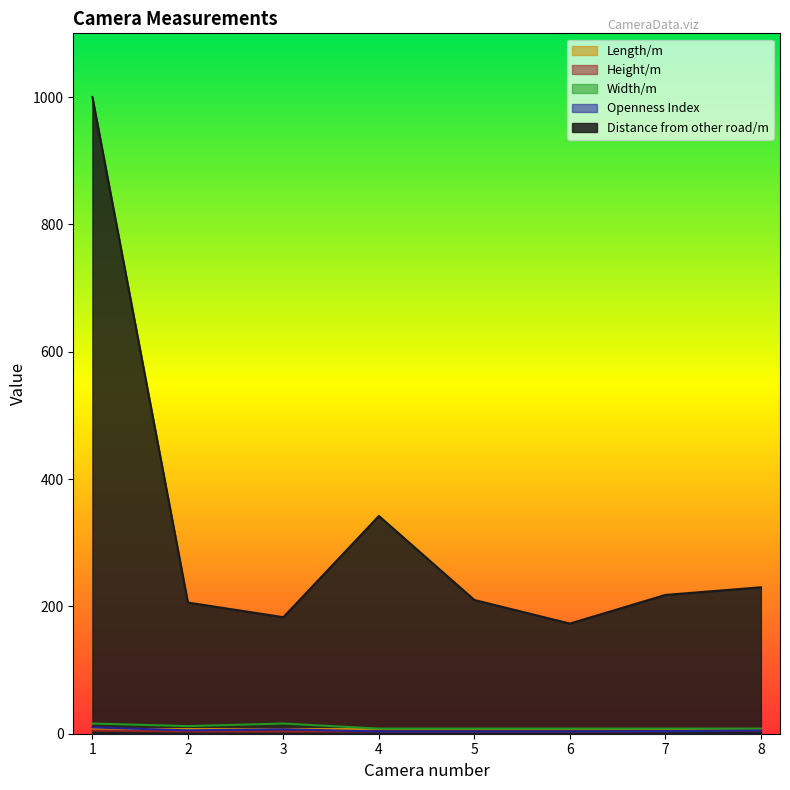

Where does the Distance from other road/m series first go above 218?

1